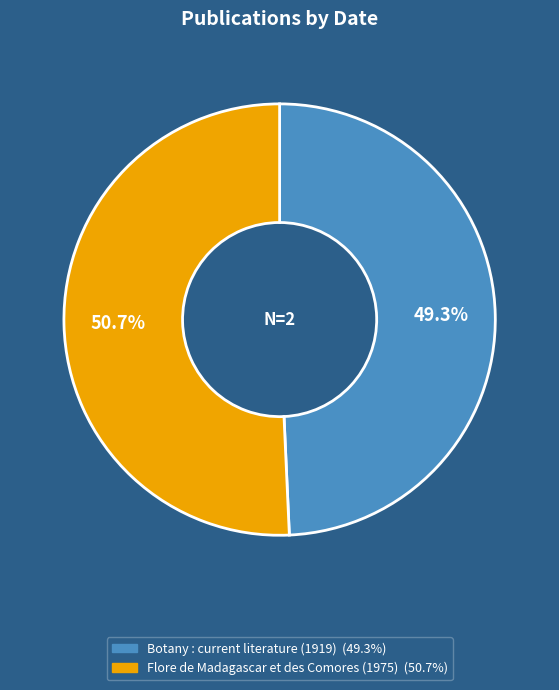

Approximately how many times larger is the value at Flore de Madagascar et des Comores (1975) compared to Botany : current literature (1919)?

1.0